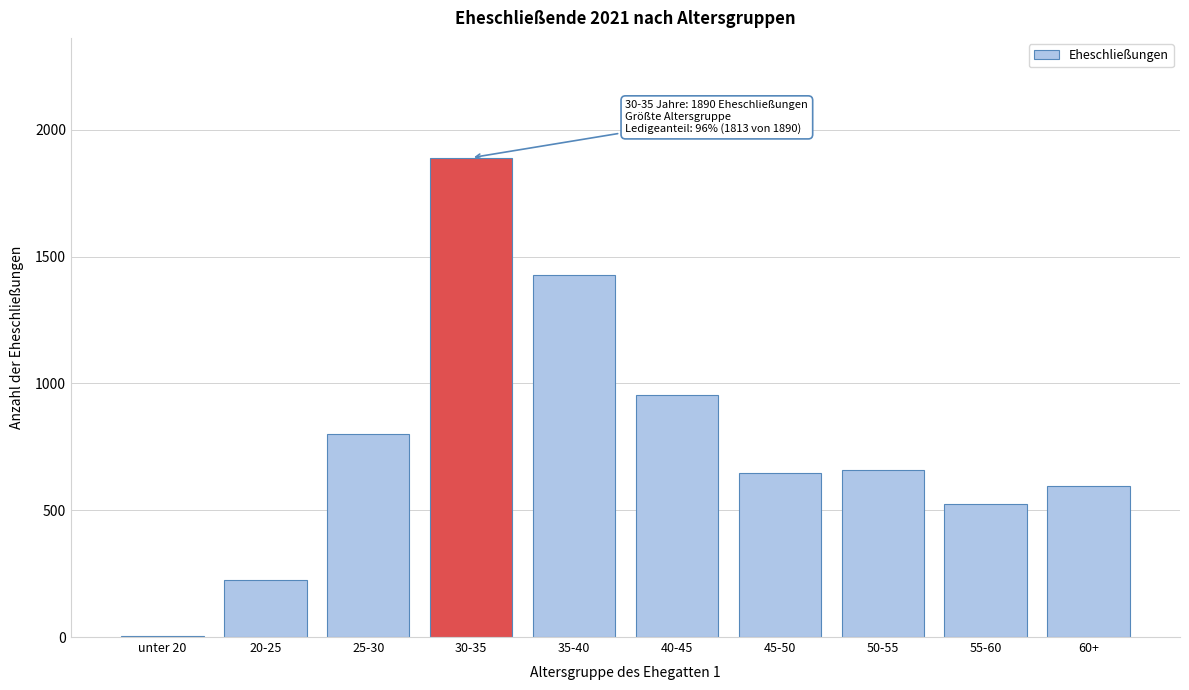

Reading left to right, extract all data points from this chart.

unter 20=4	20-25=224	25-30=801	30-35=1890	35-40=1426	40-45=956	45-50=647	50-55=657	55-60=526	60+=597